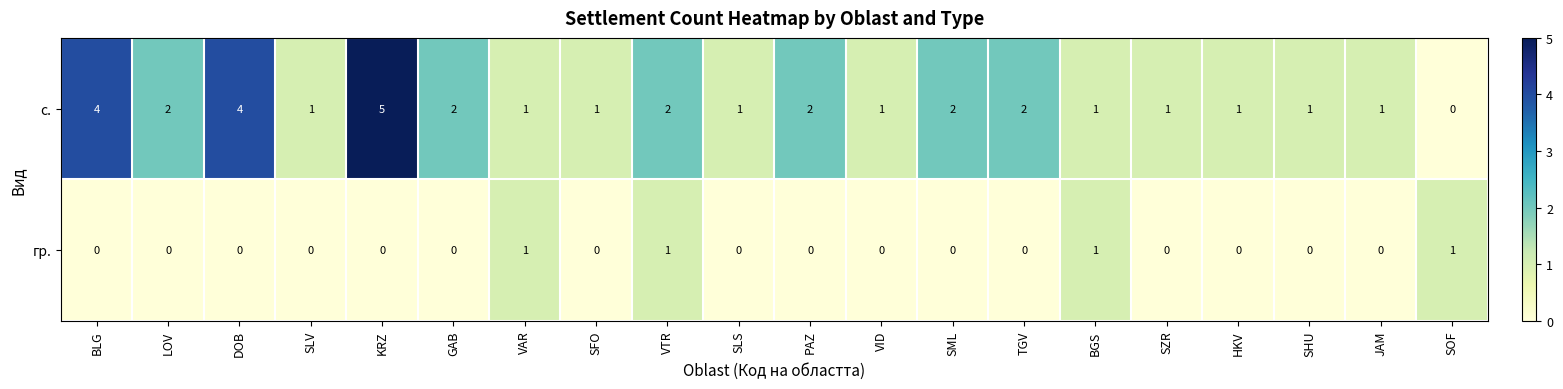

At which category does the chart reach its peak across all series?

KRZ